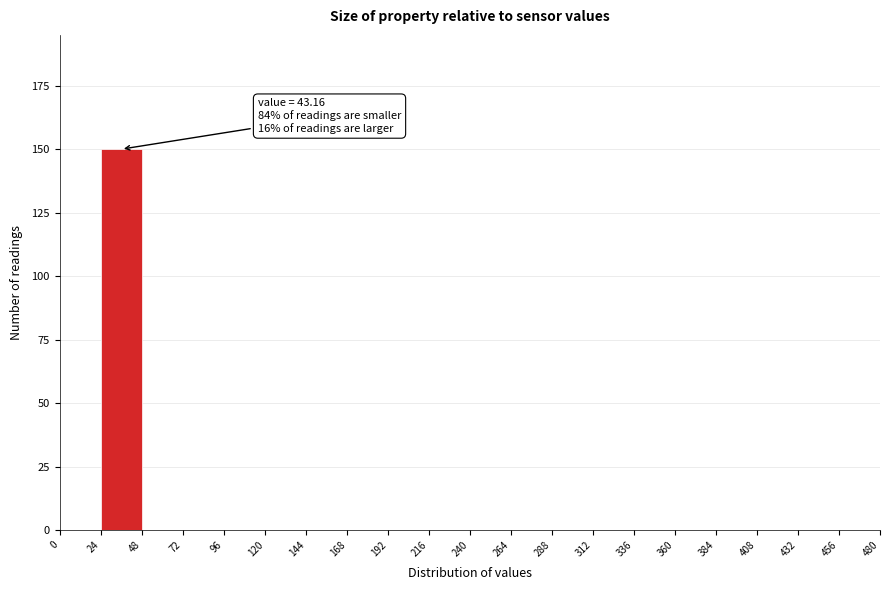

Over which range of the x-axis is the bar tallest?

24 to 48